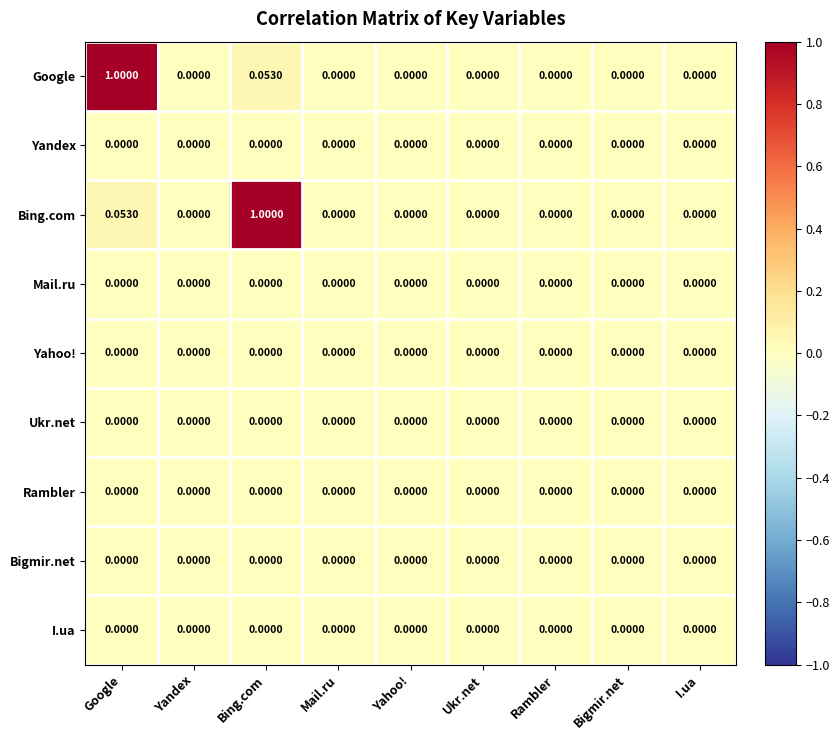

What is the greatest value displayed?

1.0